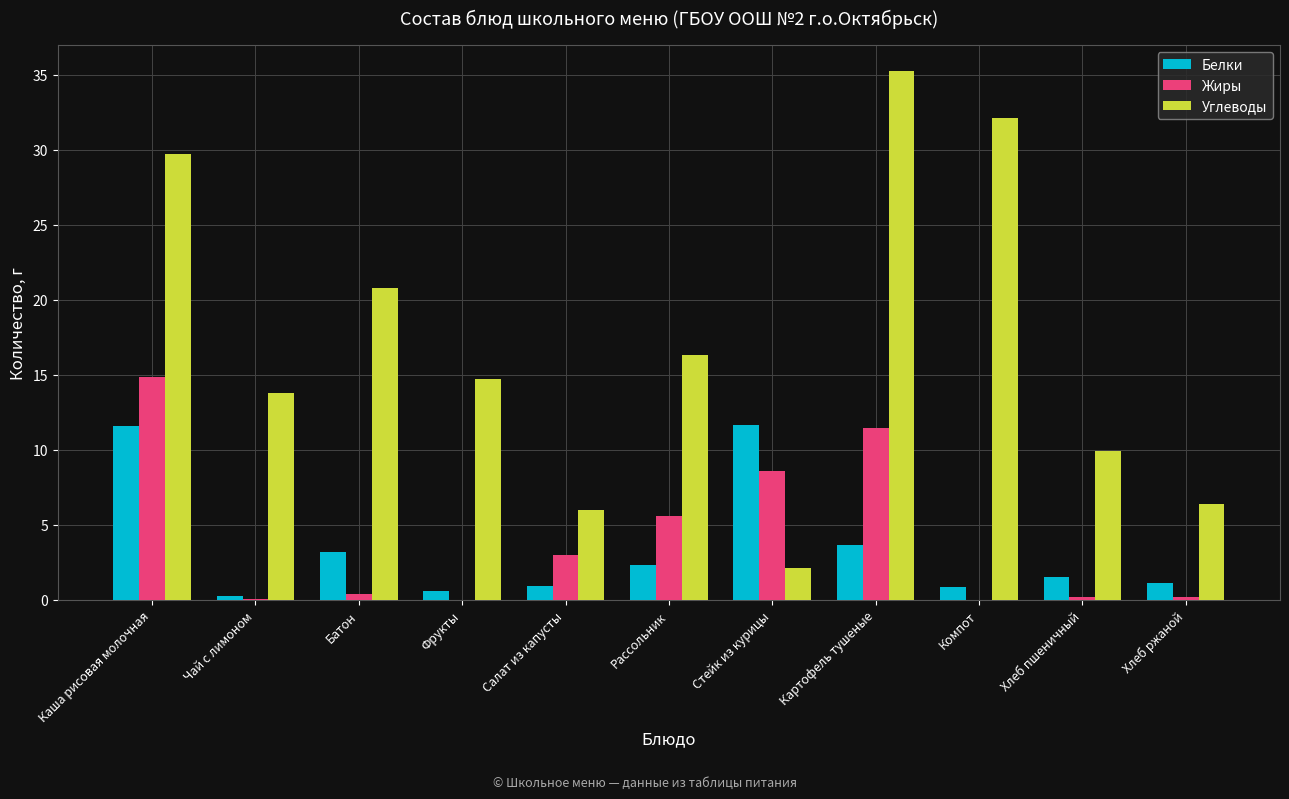

Which series has the largest range (max minus min)?

Углеводы